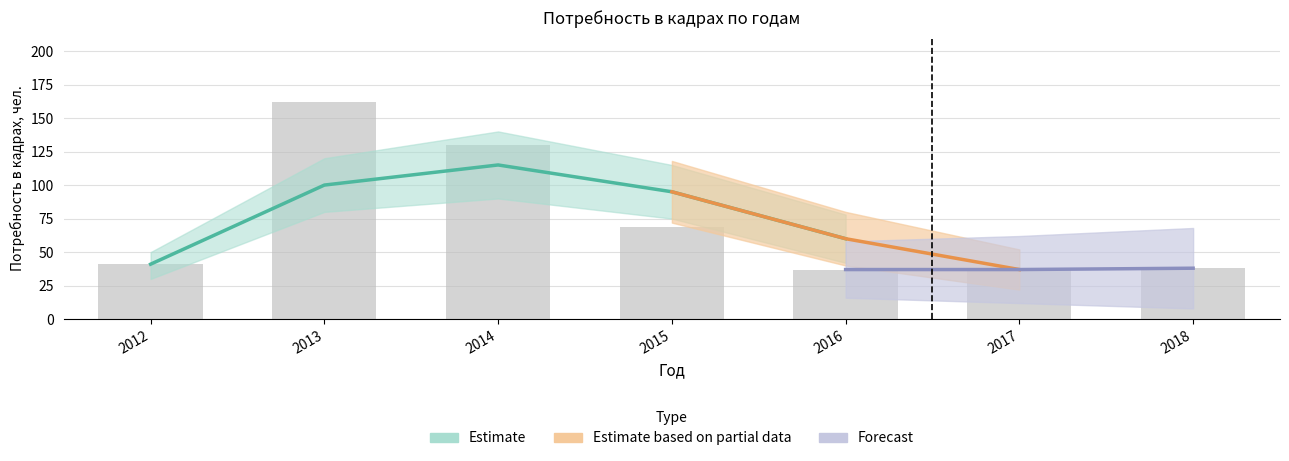

Which label corresponds to the largest value in the chart?

2013